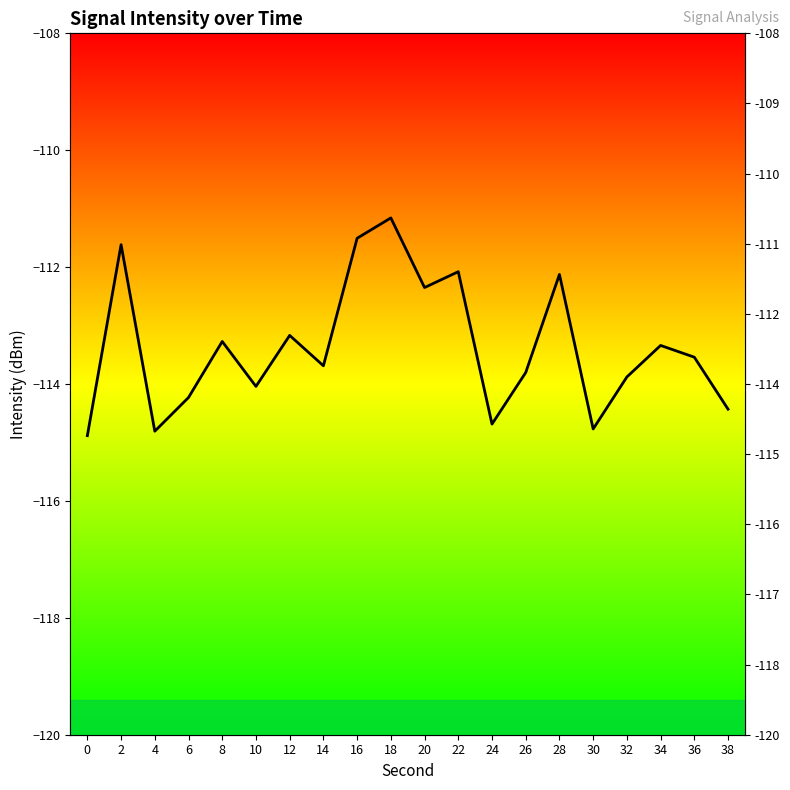

List the labels in order of value, smallest first.

0, 4, 30, 24, 38, 6, 10, 32, 26, 14, 36, 34, 8, 12, 20, 28, 22, 2, 16, 18